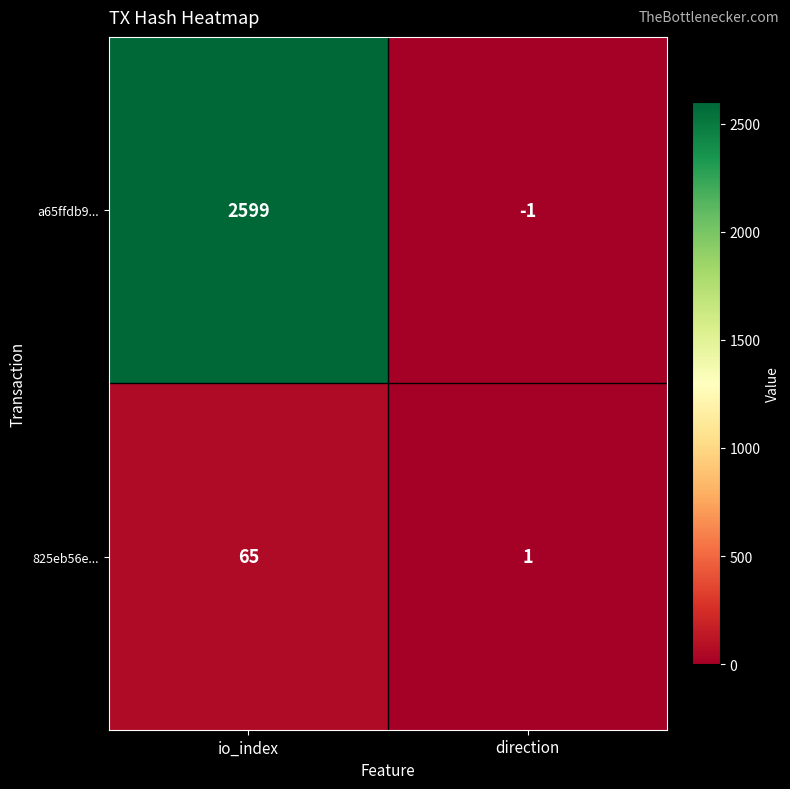

True or false: a65ffdb9... has a value of 2599 at io_index.

True